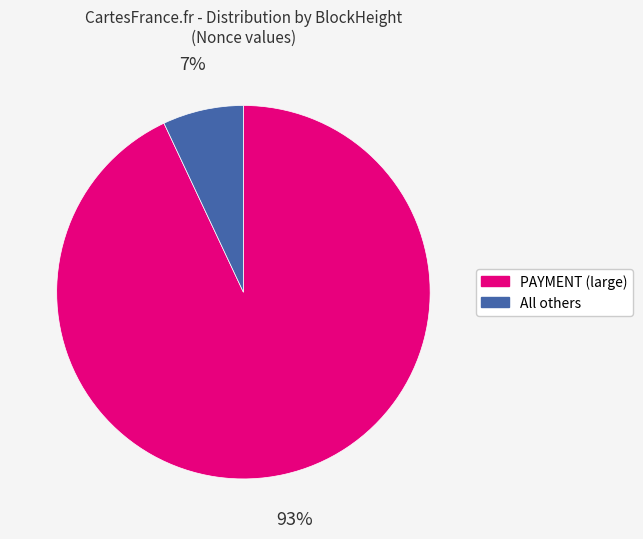

Does any single category account for the majority?

Yes